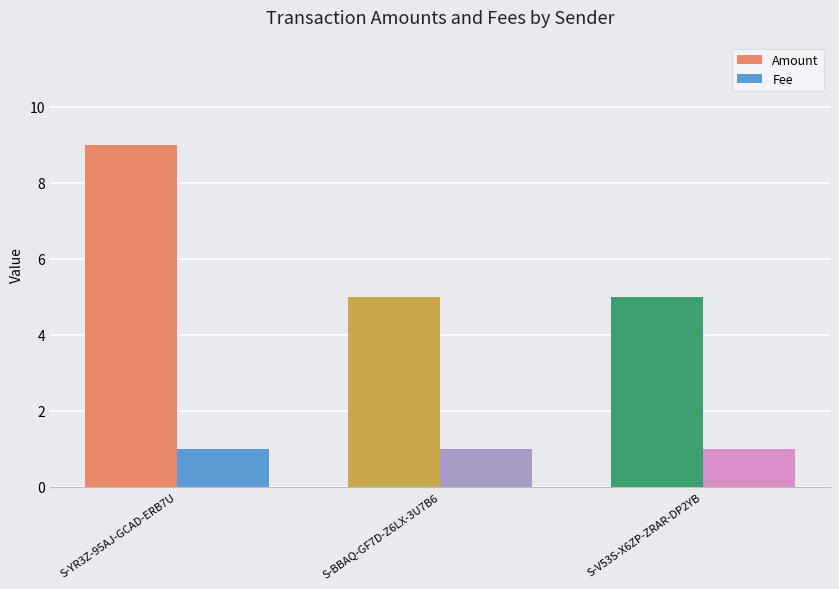

Reading left to right, what are all the values shown in this chart?

Amount: 9	5	5
Fee: 1	1	1